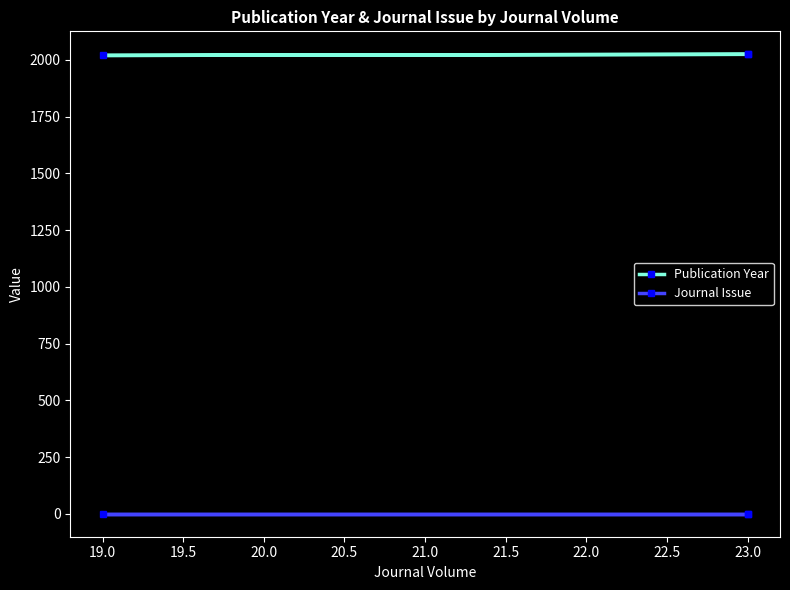

What is the total value across all series at 23.0?

2025